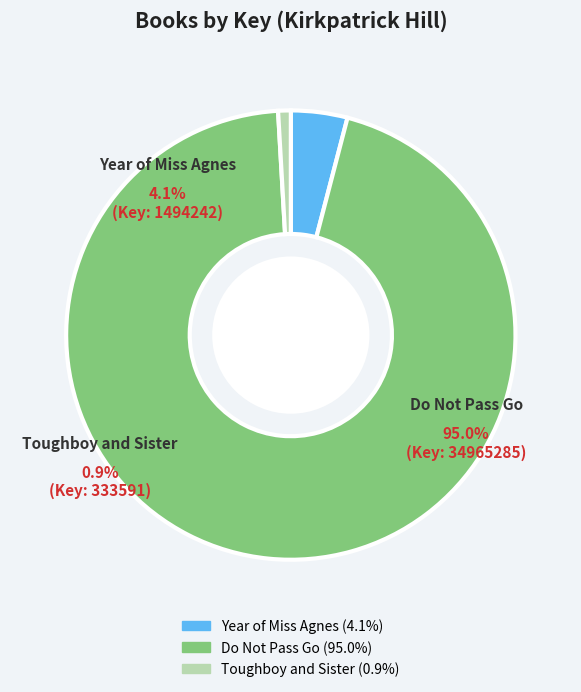

The Year of Miss Agnes (1494242) slice represents 13% of the pie. True or false?

False